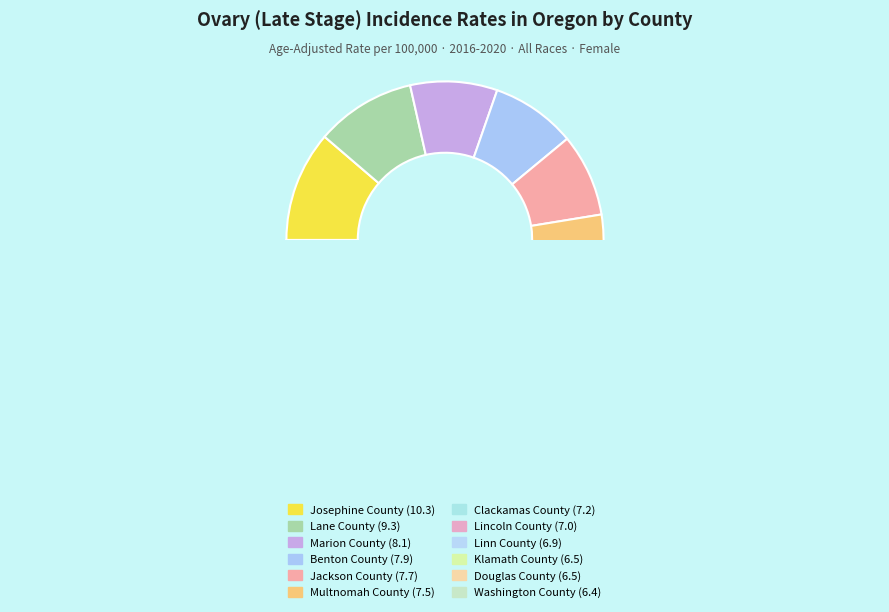

To the nearest percent, what is the combined percentage of Josephine County and Benton County?

20%